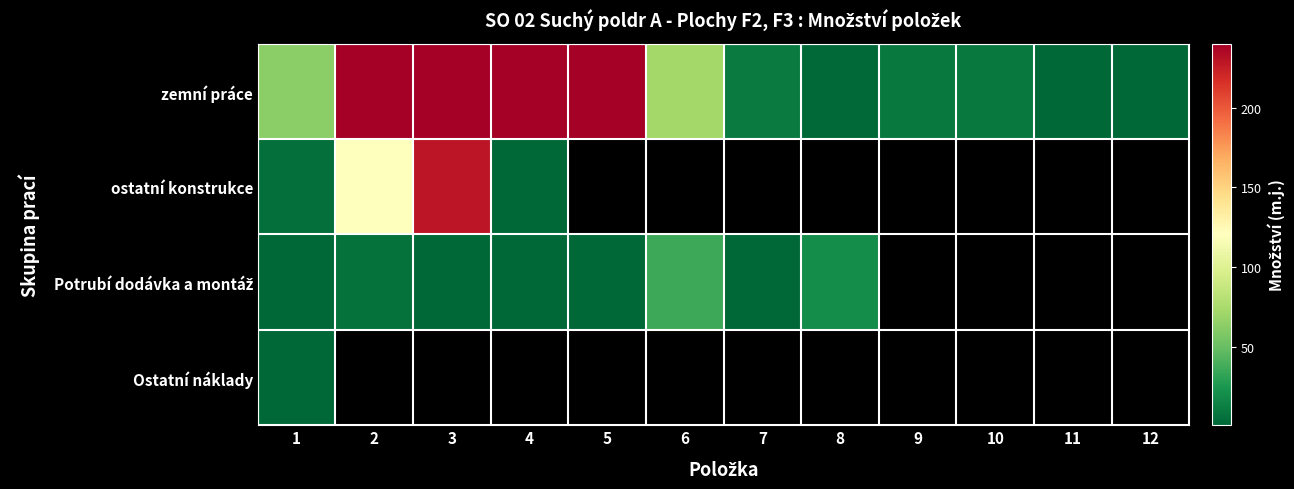

Between 4 and 7, which is larger?

4